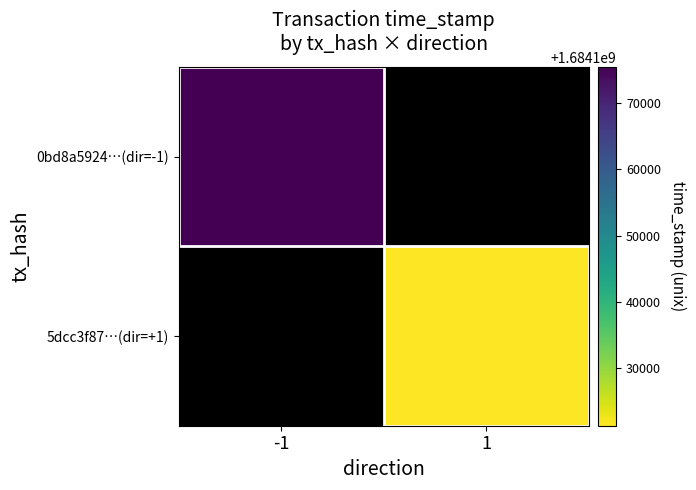

Is the value of 5dcc3f87…(dir=+1) at 1 greater than the value of 0bd8a5924…(dir=-1) at 1?

No